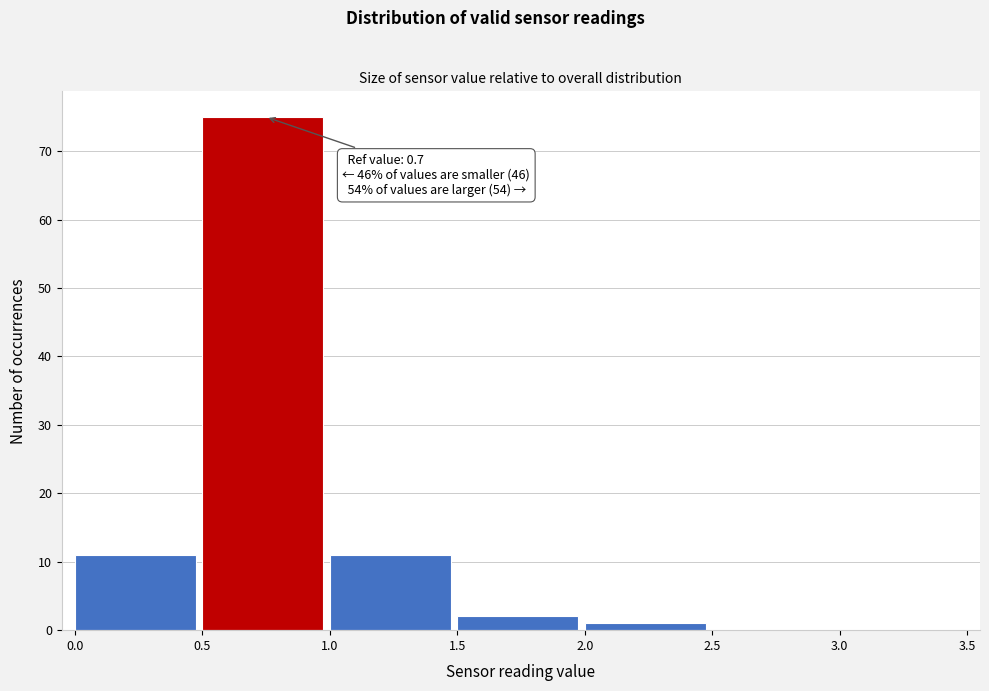

Which range on the x-axis has the tallest bar?

0.5 to 1.0